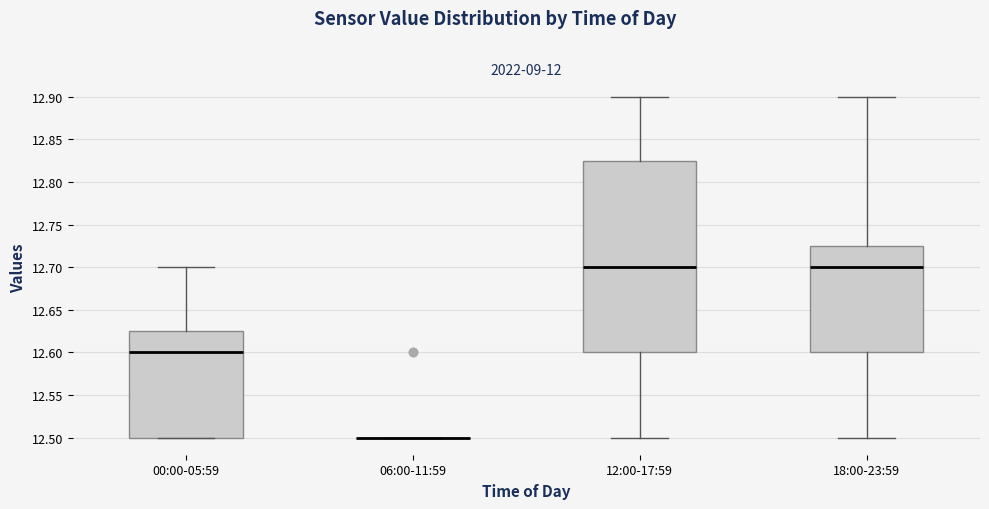

Reading left to right, transcribe this box plot: for each box, give where its median line is, the range the box spans, and where its two whiskers end, as read against the y-axis. The values are not printed on the chart, so give them approximately, as read against the axis.

00:00-05:59: median 12.600, box 12.500 to 12.625, whiskers 12.500 to 12.700
06:00-11:59: box collapsed to a line at 12.500, whiskers 12.500 to 12.500
12:00-17:59: median 12.700, box 12.600 to 12.825, whiskers 12.500 to 12.900
18:00-23:59: median 12.700, box 12.600 to 12.725, whiskers 12.500 to 12.900